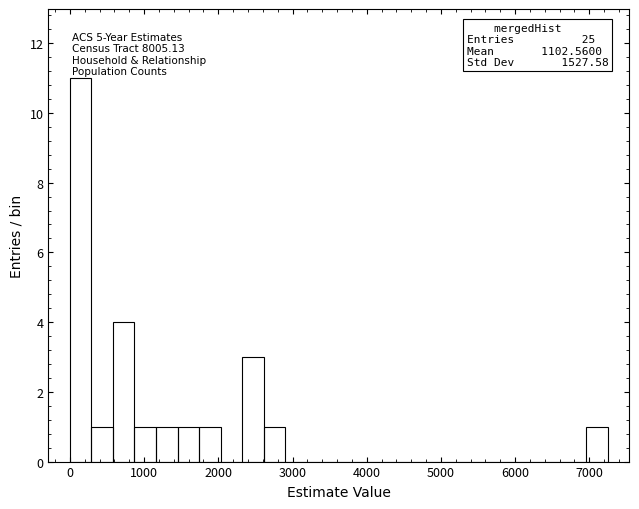

Read against the x-axis, roughly where is the centre of the tallest bar?

100